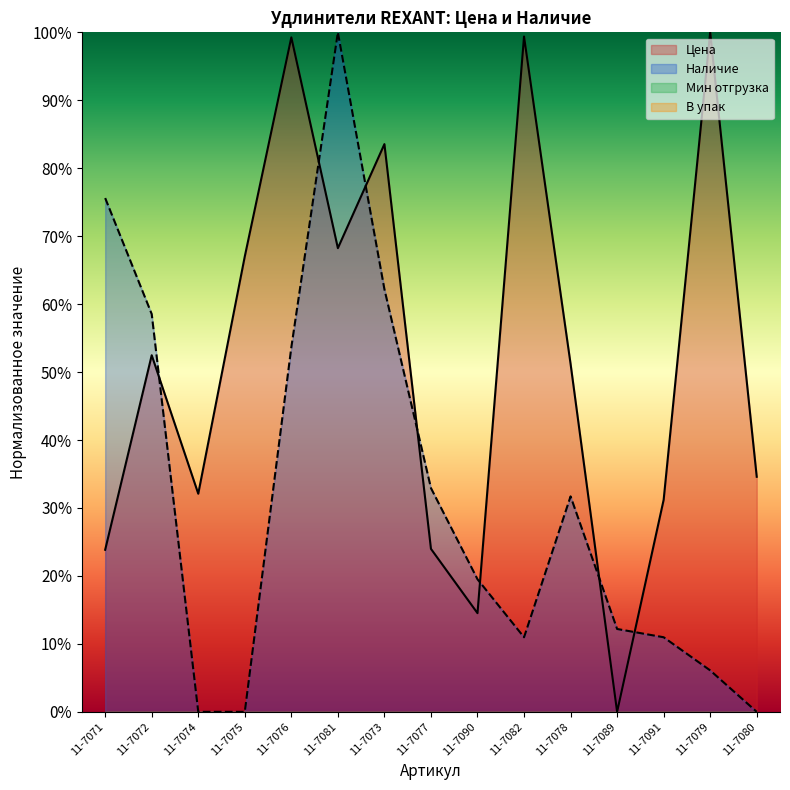

Count the number of categories in the chart.

15